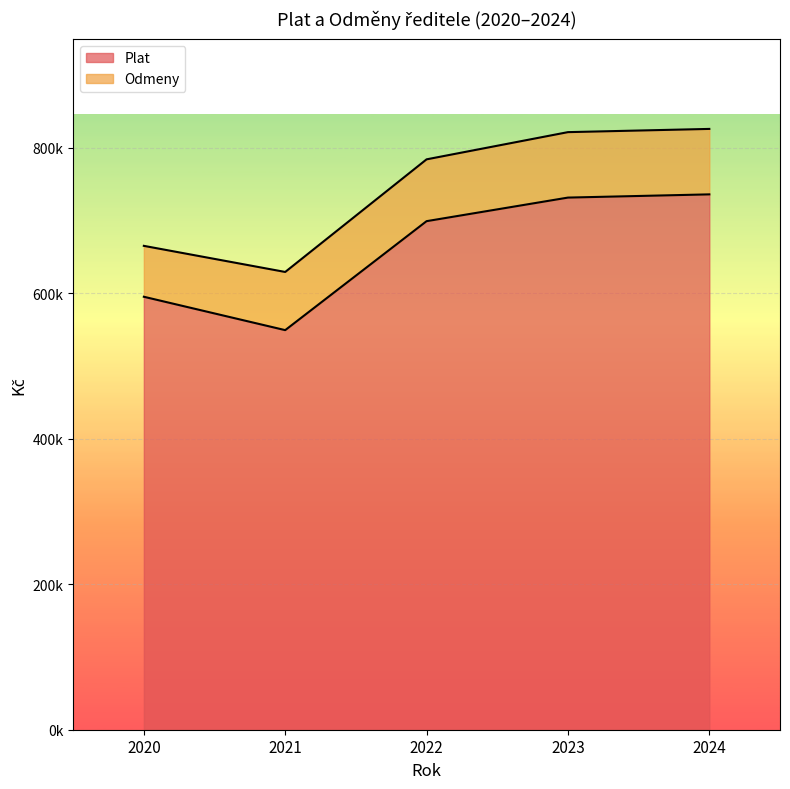

Does the chart display data point markers on the line(s)?

No